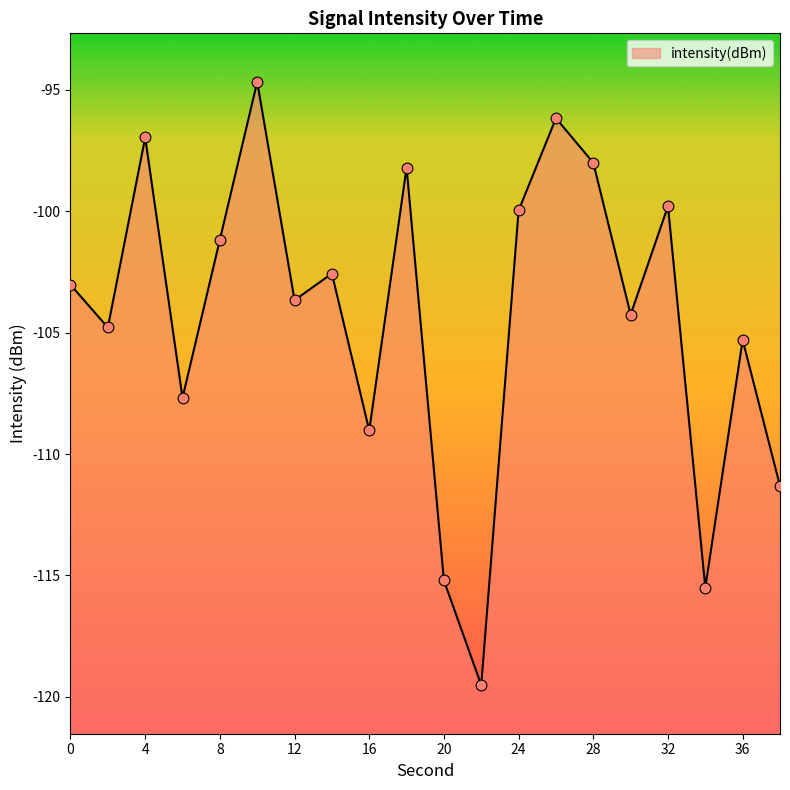

What is the change in value from 24 to 38?

-11.3